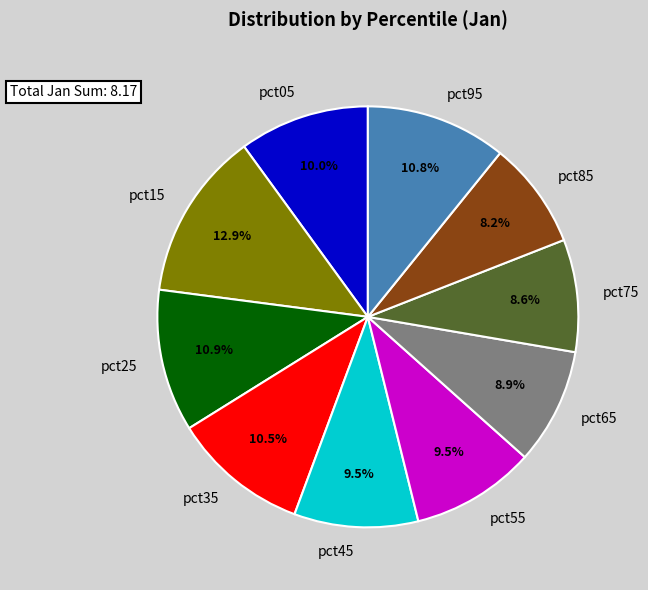

Count the number of slices in the pie.

10